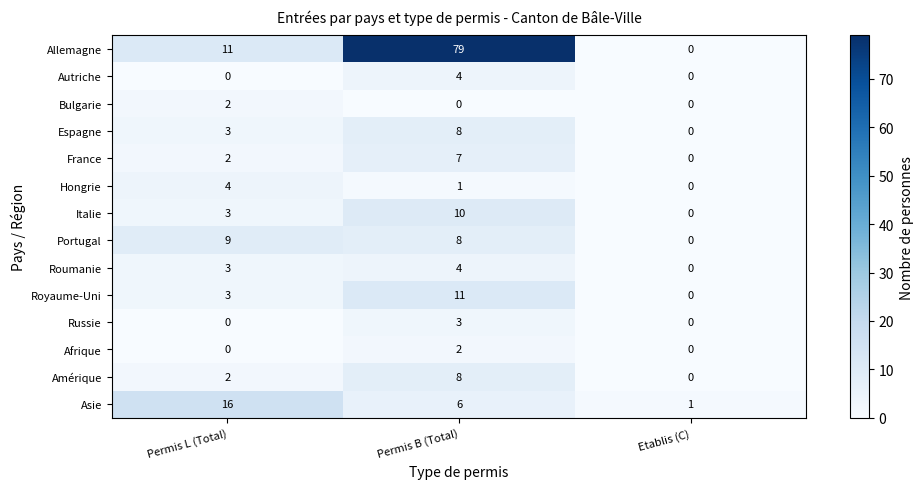

At which label is Hongrie closest to 2?

Permis B (Total)